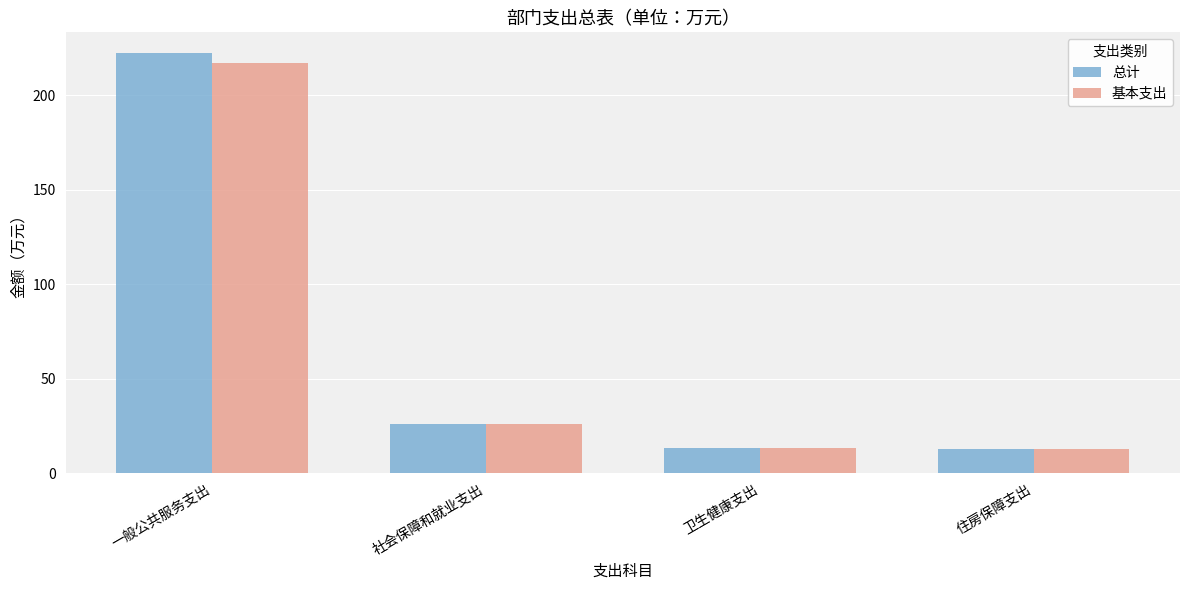

What is the difference between the highest and lowest values at 一般公共服务支出?

5.0